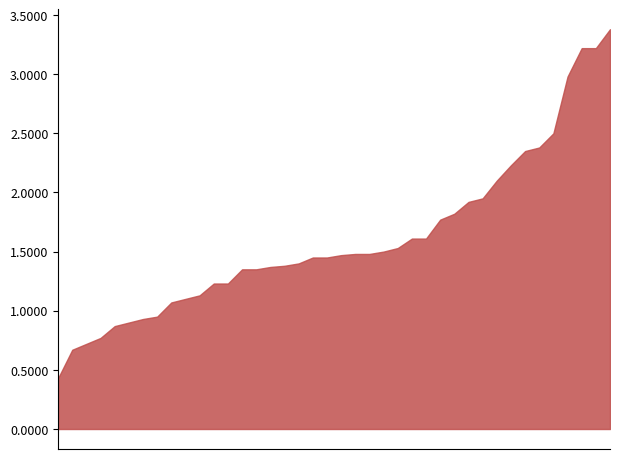

What is the minimum value shown in the chart?

0.4